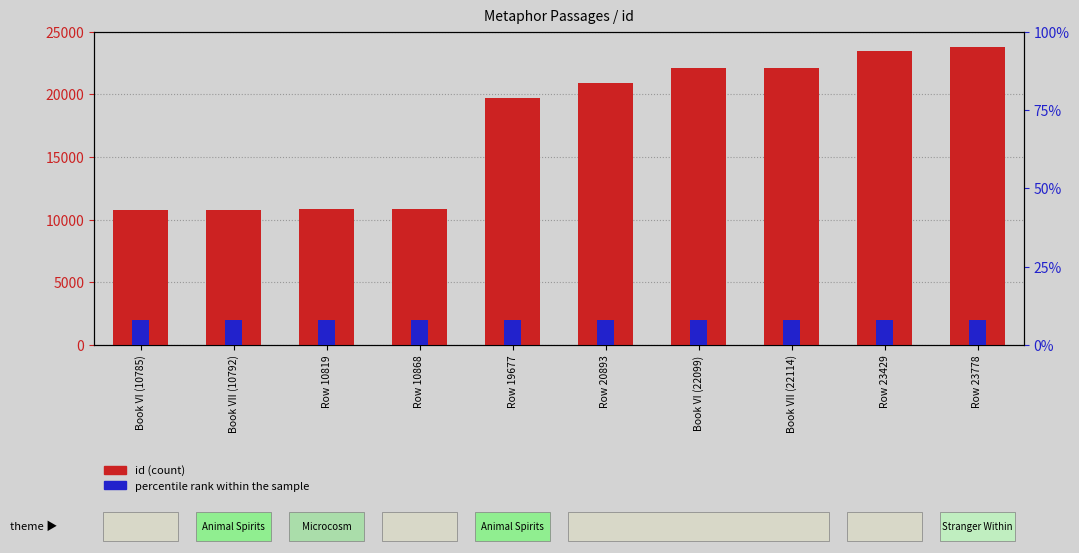

At how many categories does at least one series exceed 16216?

6